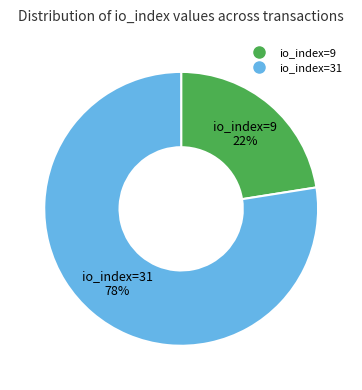

To the nearest percent, what is the average slice percentage?

50%